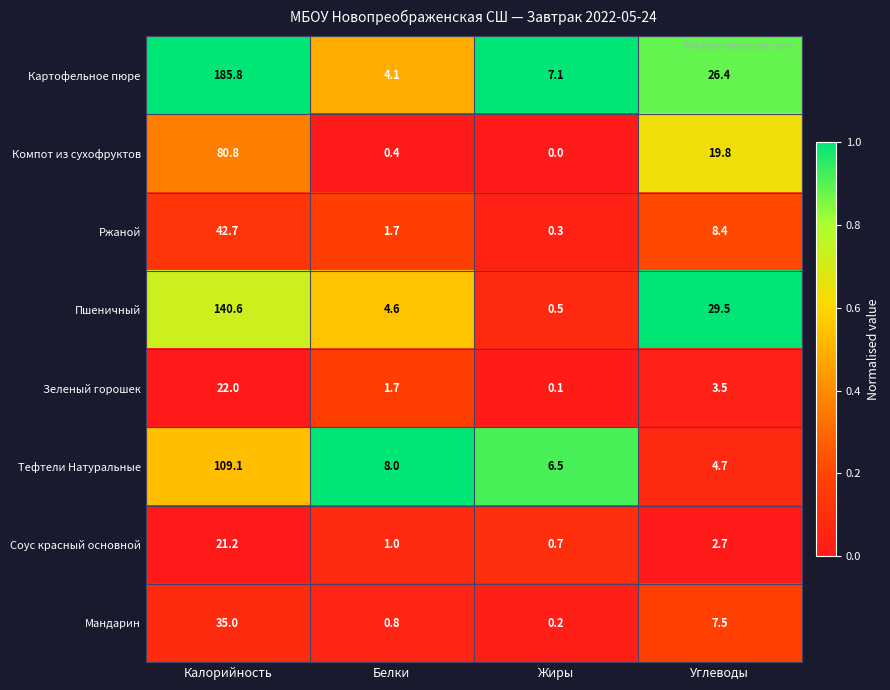

What is the total value across all series at Углеводы?

102.5